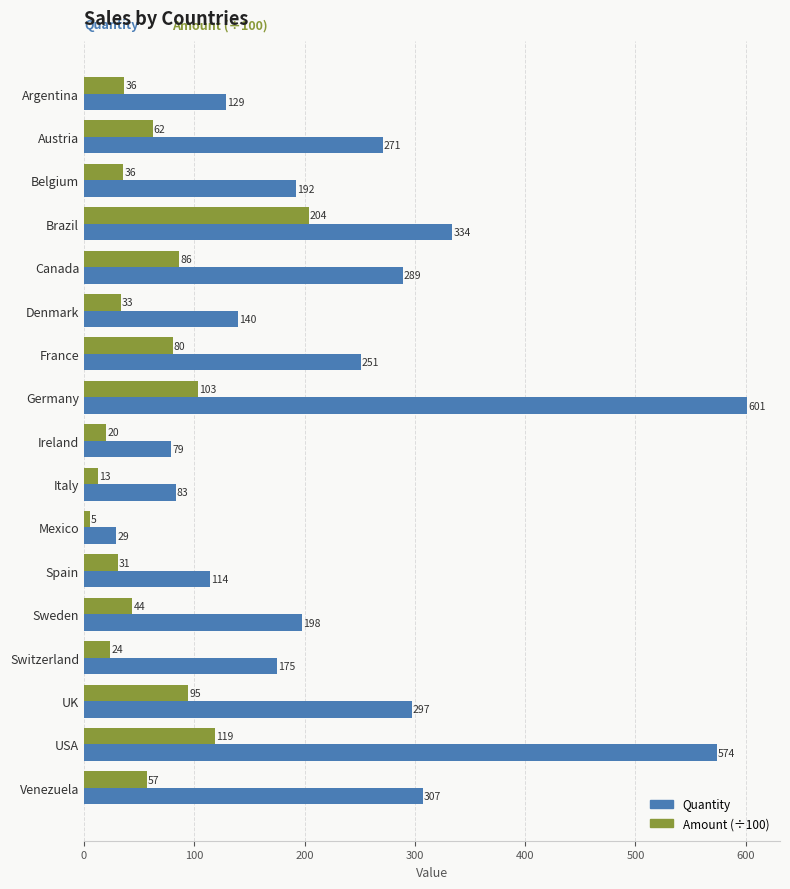

Is the value of Quantity at Venezuela greater than the value of Amount (÷100) at UK?

Yes